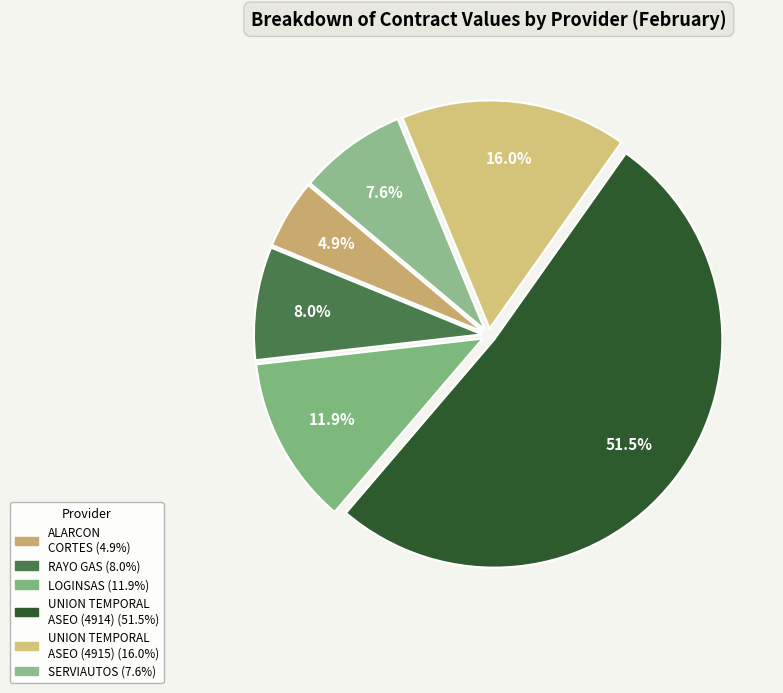

How many segments does this pie chart have?

6